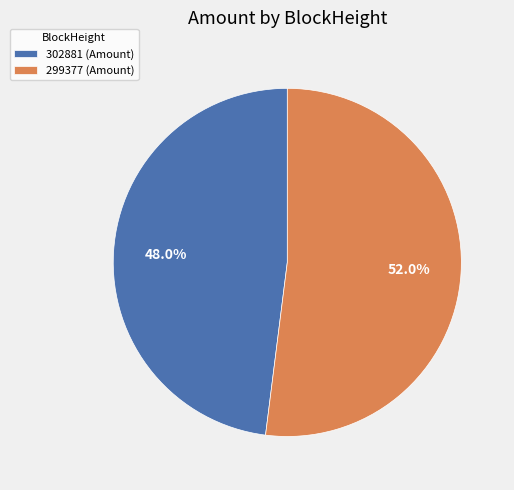

Count the number of slices in the pie.

2